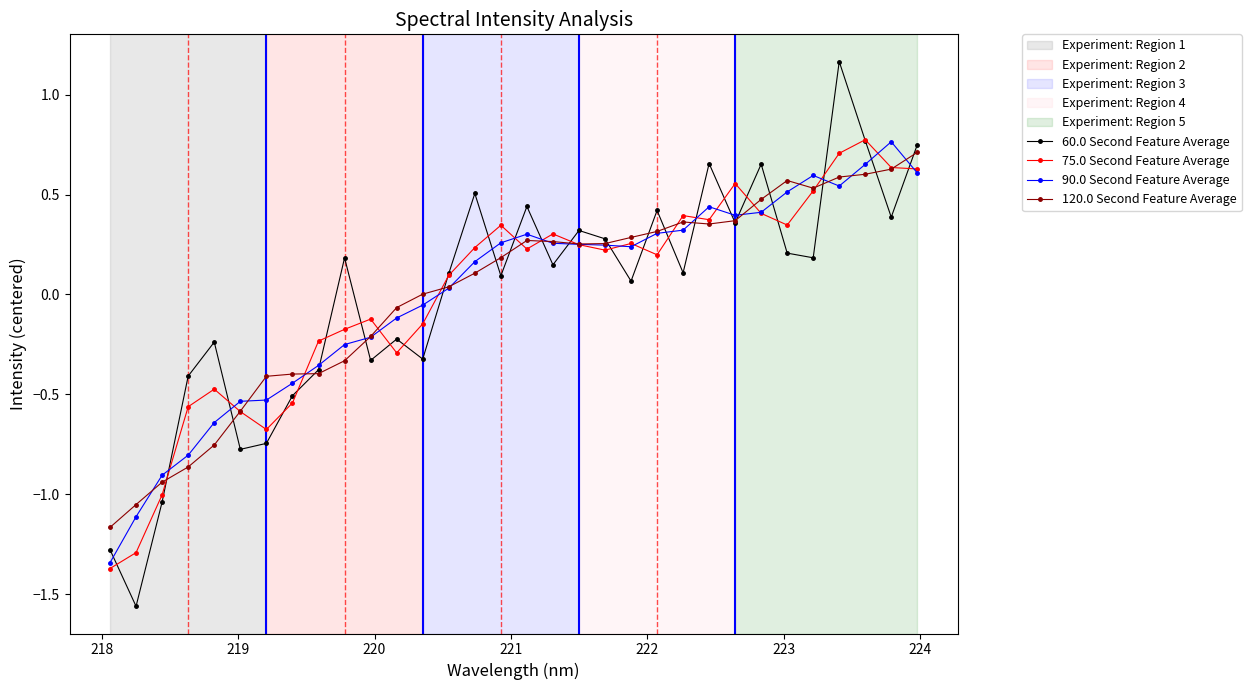

Is this an area chart (filled region under the line)?

No